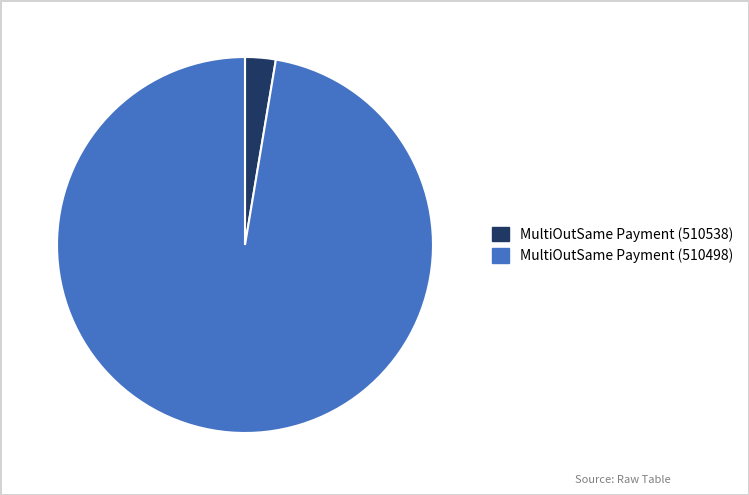

What is the smallest slice in the pie chart?

MultiOutSame Payment (510538)